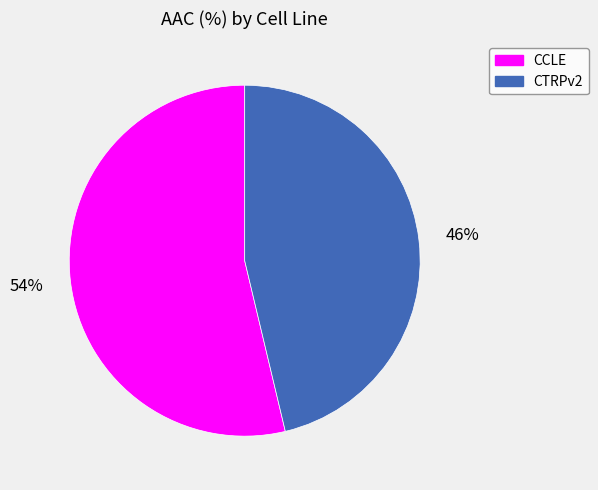

Is the sum of CCLE and CTRPv2 greater than half?

Yes